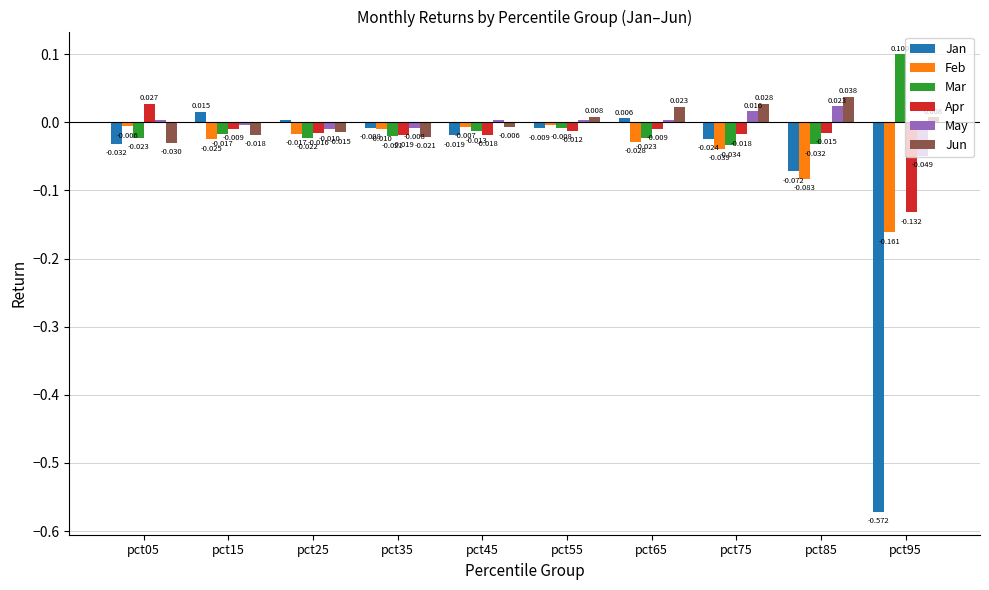

Is it true that Mar equals -0.1 at pct75?

False